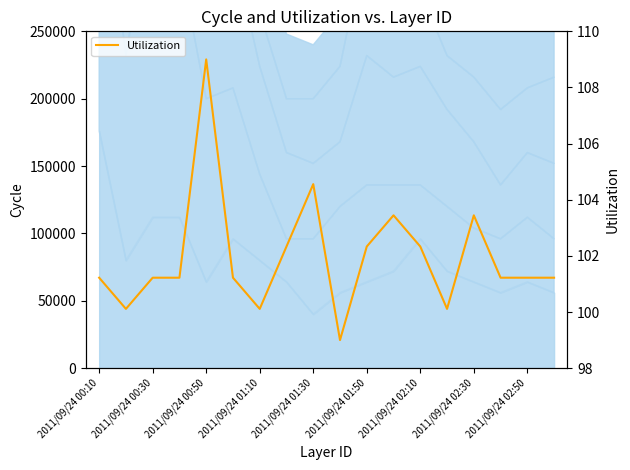

What position from the right is 17?

1